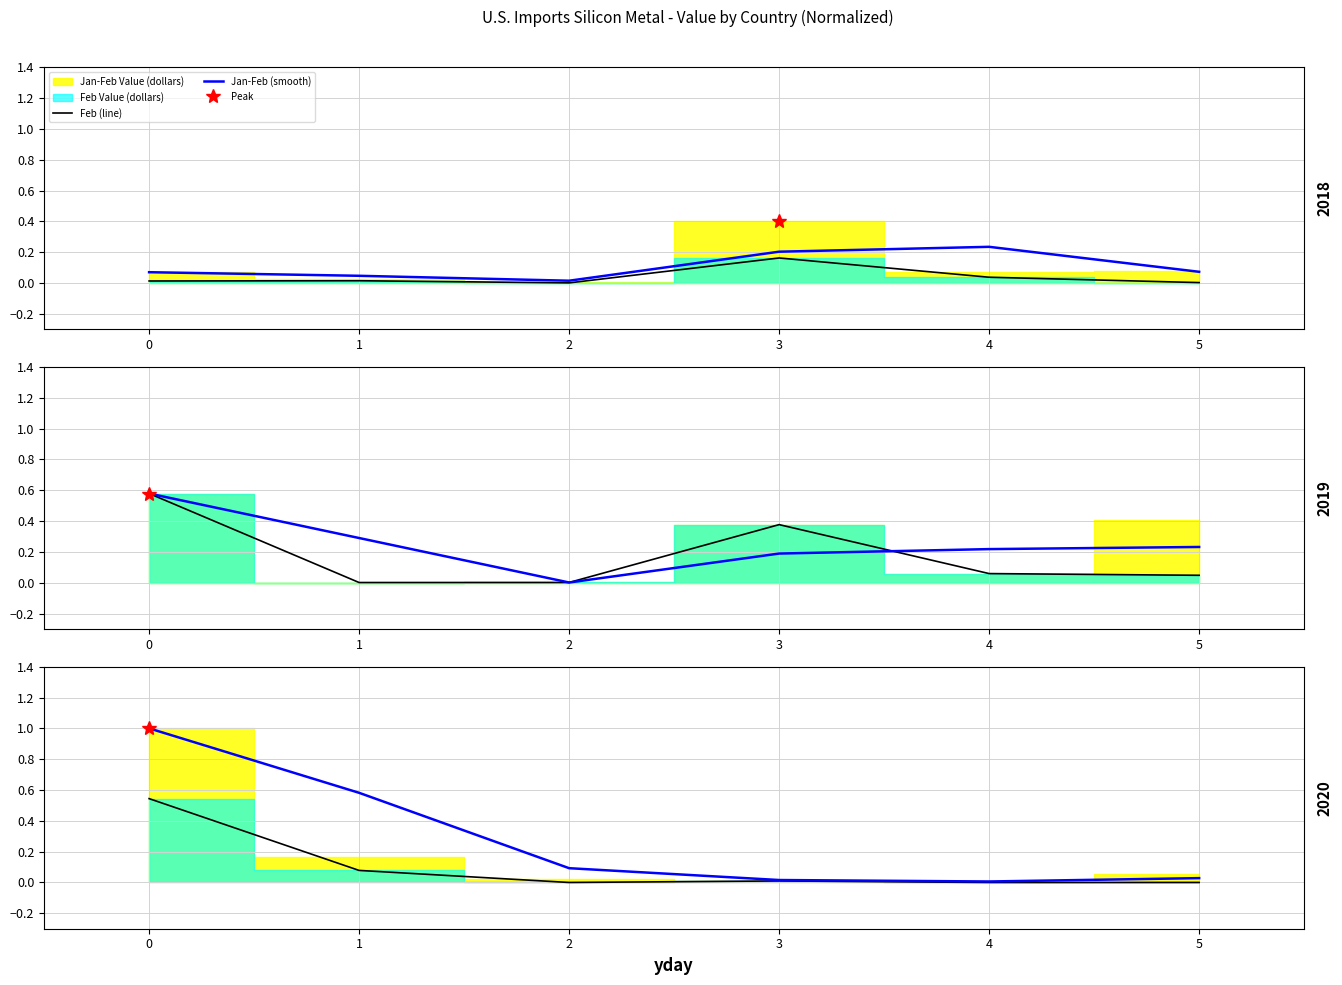

What is the spread (max minus min) of values at 2?

0.1